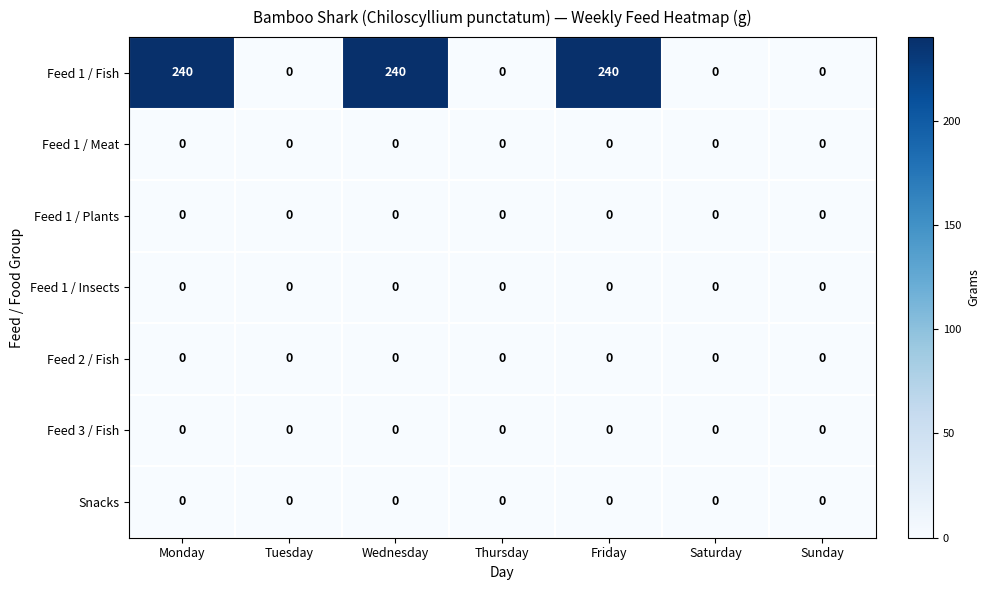

Which series has the largest total across all categories?

Feed 1 / Fish